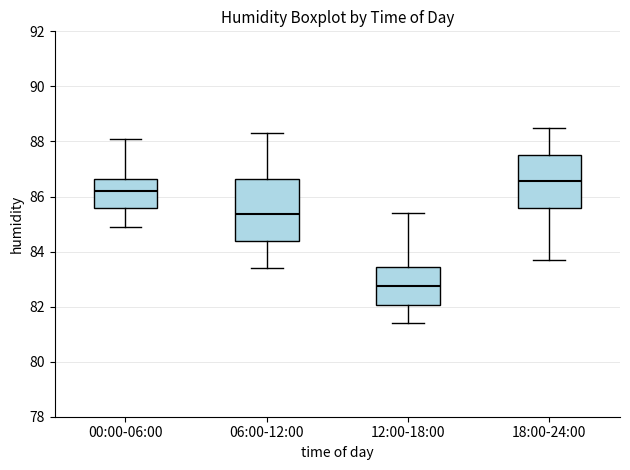

Reading left to right, read every box against the y-axis: the position of its median line, the range the box covers, and the ends of its whiskers. The values are not printed on the chart, so give them approximately, as read against the axis.

00:00-06:00: median 86.2, box 85.6 to 86.6, whiskers 85.0 to 88.2
06:00-12:00: median 85.4, box 84.4 to 86.6, whiskers 83.4 to 88.4
12:00-18:00: median 82.8, box 82.0 to 83.4, whiskers 81.4 to 85.4
18:00-24:00: median 86.6, box 85.6 to 87.6, whiskers 83.8 to 88.6